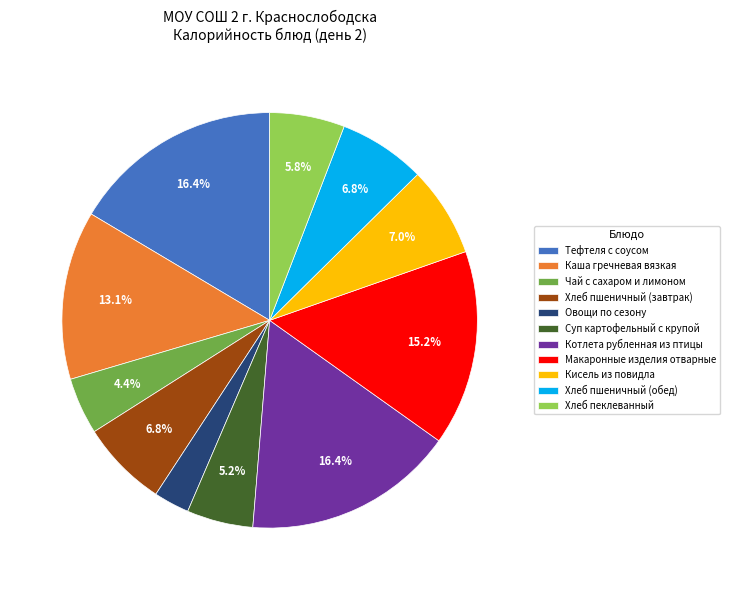

Combined, do Макаронные изделия отварные and Кисель из повидла account for over 50%?

No